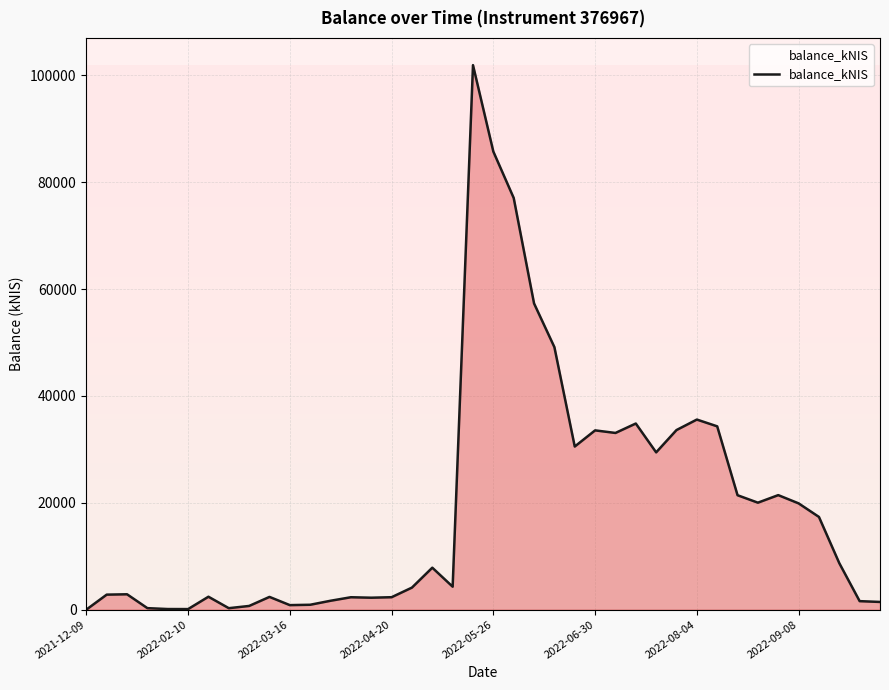

What is the maximum value shown in the chart?

101927.5